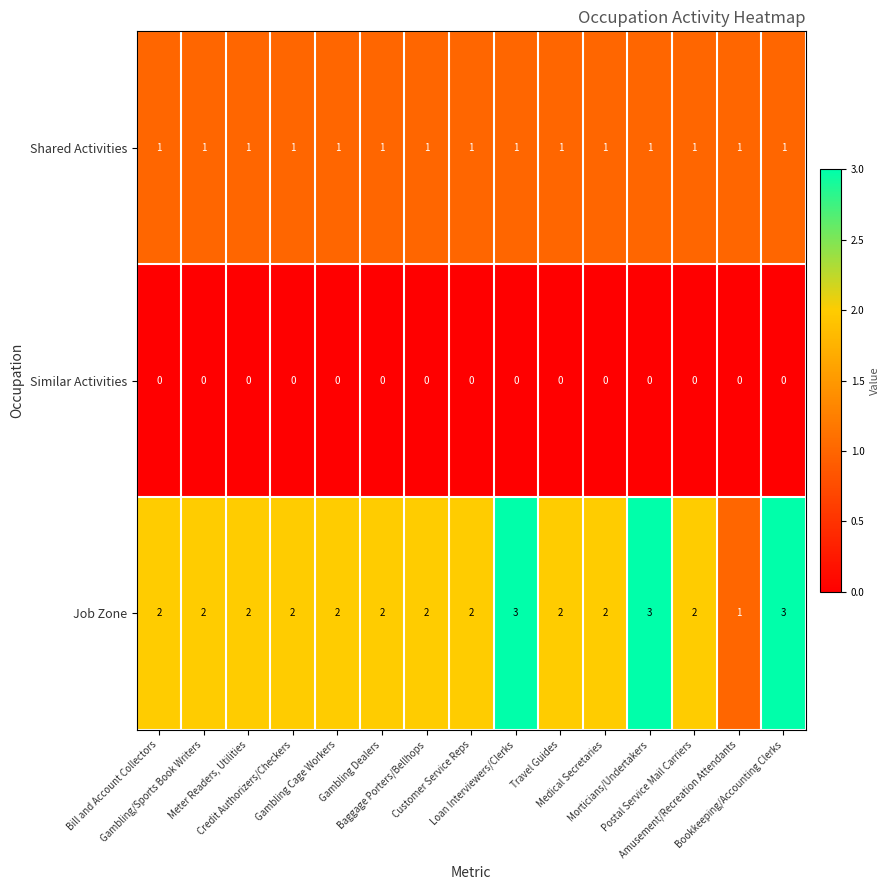

What is the spread (max minus min) of values at Travel Guides?

2